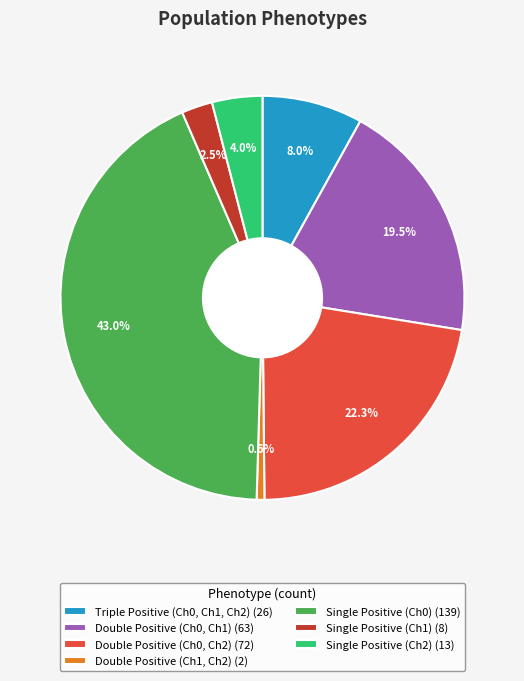

How many slices are in this pie chart?

7